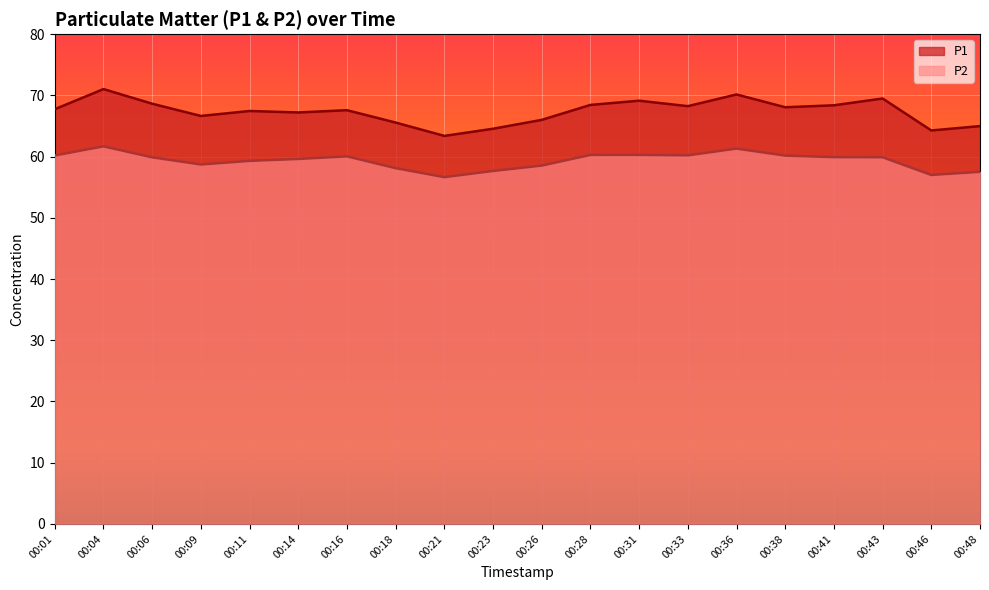

List the labels in order of P1 value, smallest first.

00:21, 00:46, 00:23, 00:48, 00:18, 00:26, 00:09, 00:14, 00:11, 00:16, 00:01, 00:38, 00:33, 00:41, 00:28, 00:06, 00:31, 00:43, 00:36, 00:04